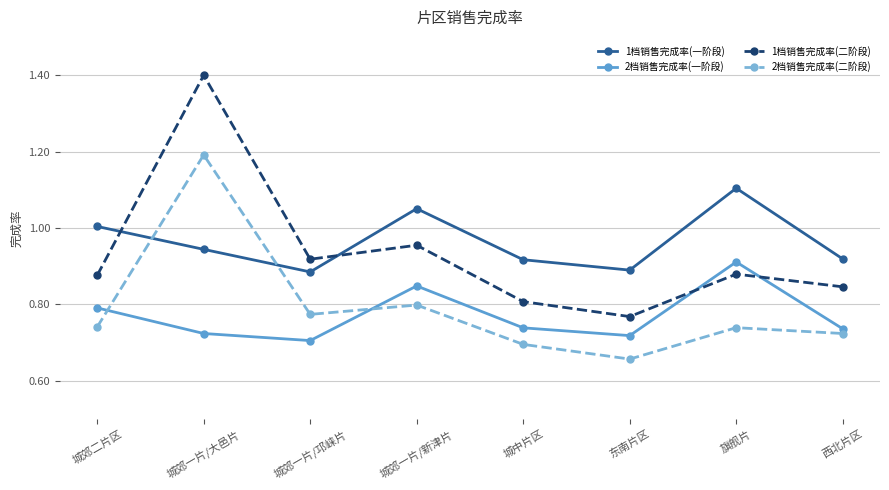

Does the chart have visible grid lines?

Yes